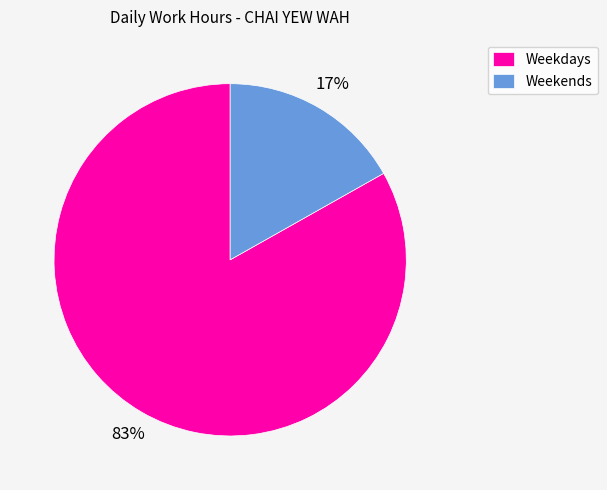

To the nearest percent, what is the difference between the Weekdays and Weekends slice percentages?

66%